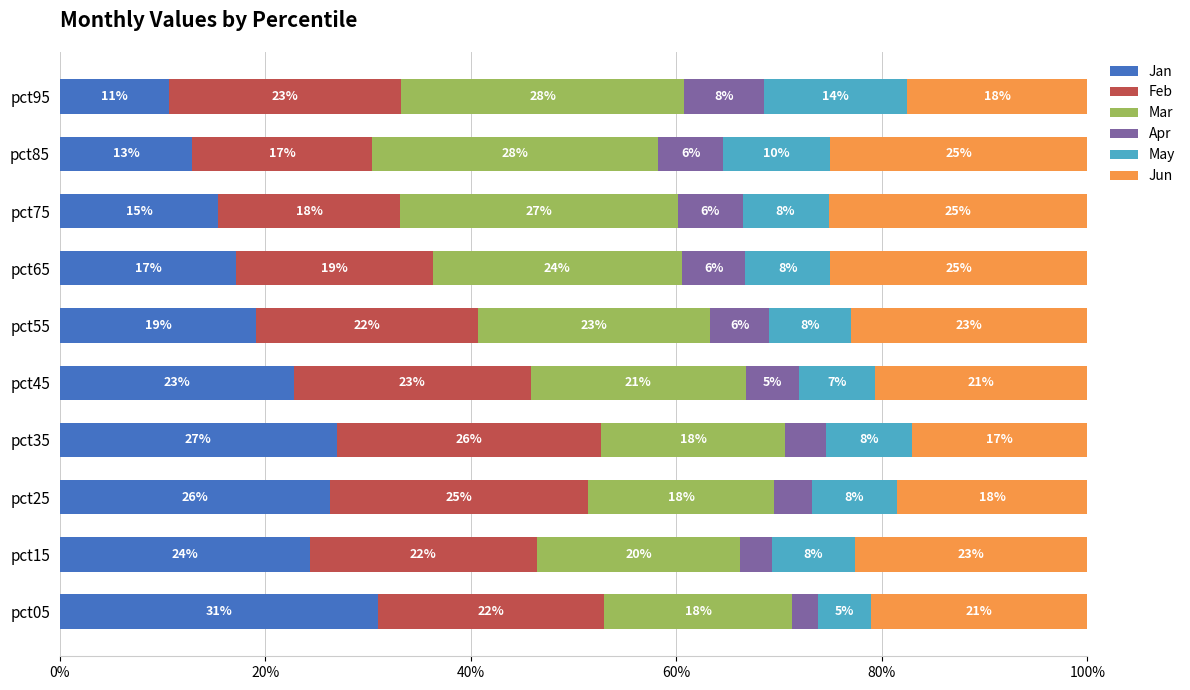

True or false: Jan has a value of 24.3 at pct15.

True